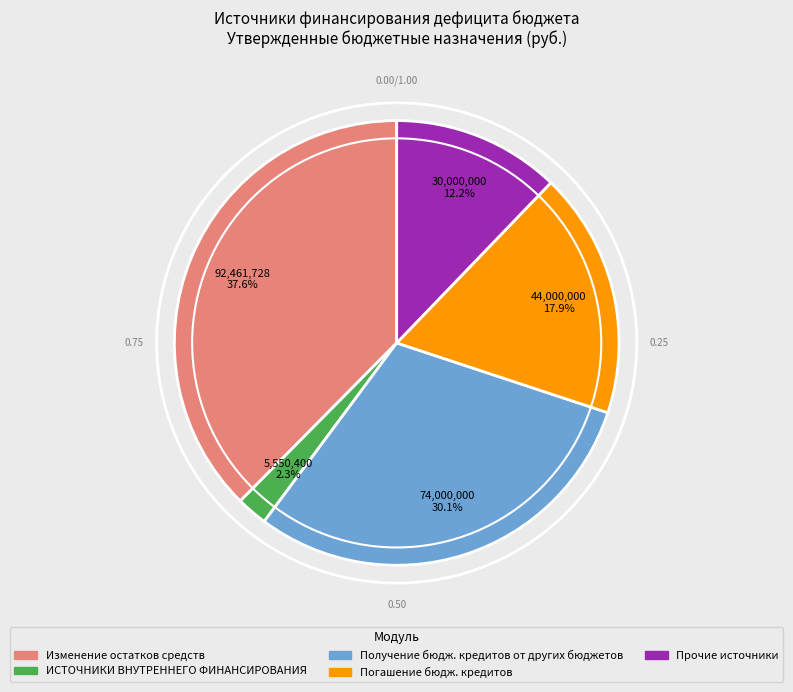

The ИСТОЧНИКИ ВНУТРЕННЕГО ФИНАНСИРОВАНИЯ slice represents 2% of the pie. True or false?

True